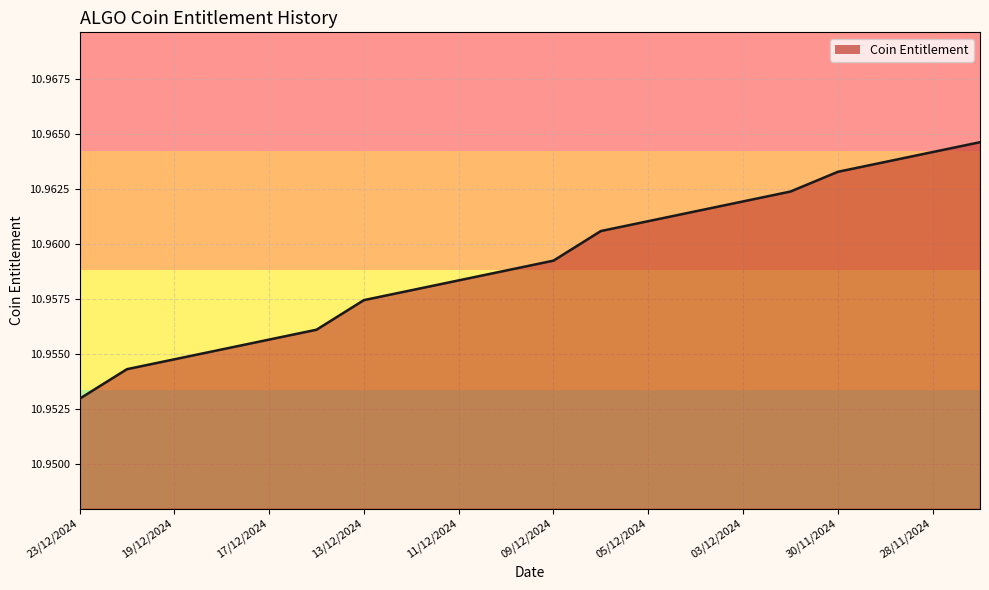

Does the chart have visible grid lines?

Yes